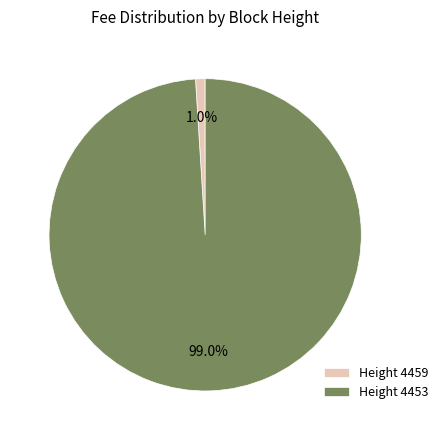

What is the total percentage of Height 4459 and Height 4453?

100.0%